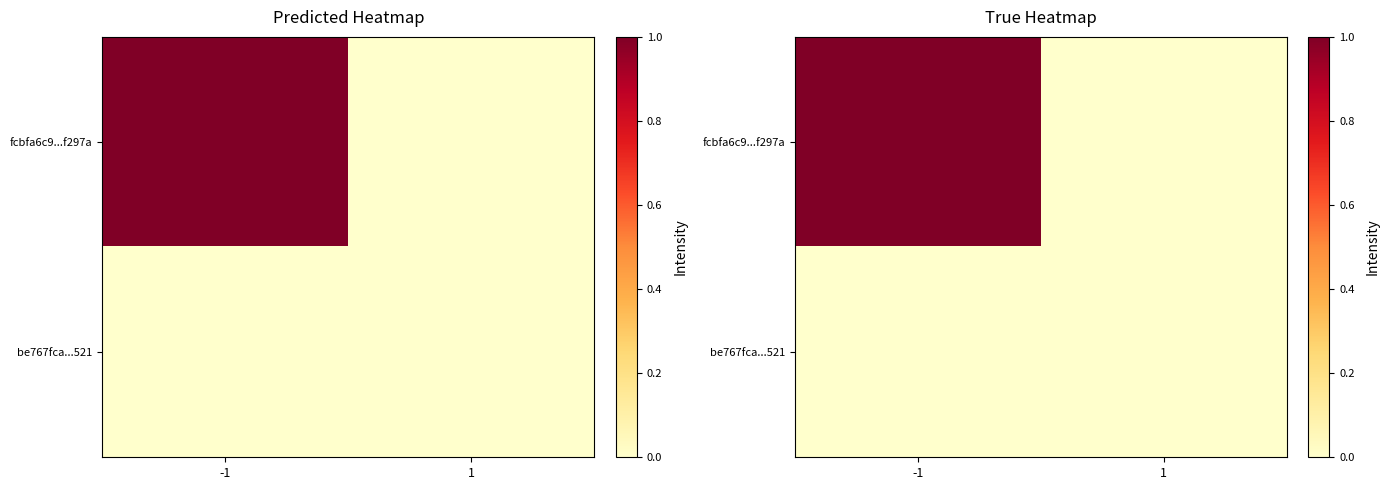

Which series has the largest total across all categories?

fcbfa6c9...f297a